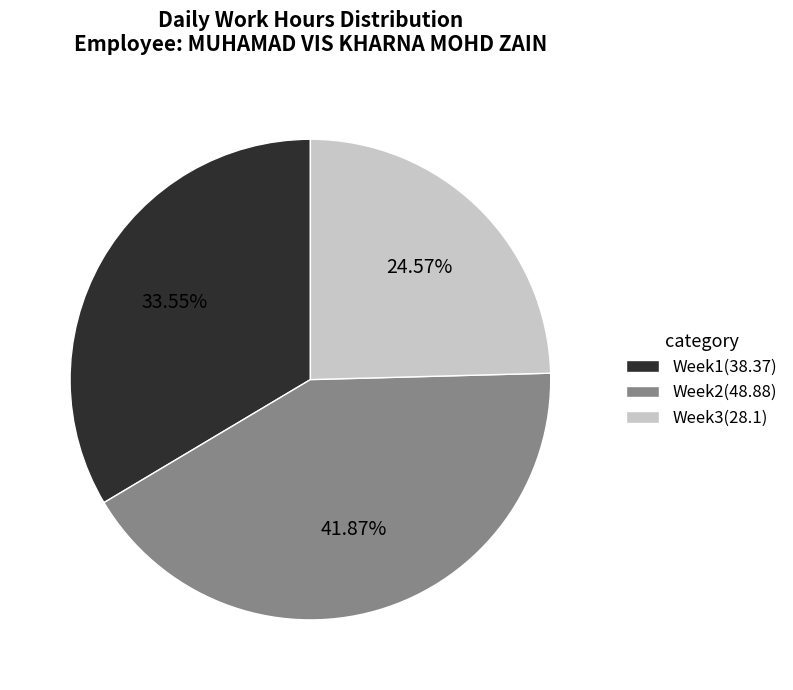

What is the smallest slice in the pie chart?

Week3(28.1)